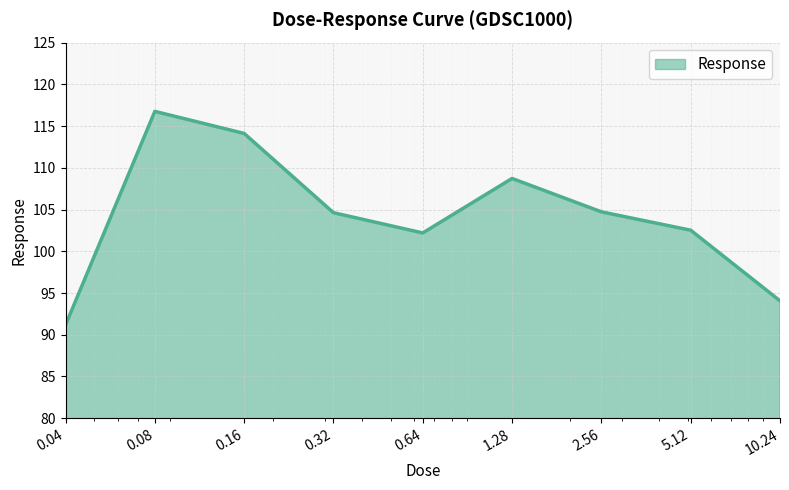

What is the maximum value shown in the chart?

116.8